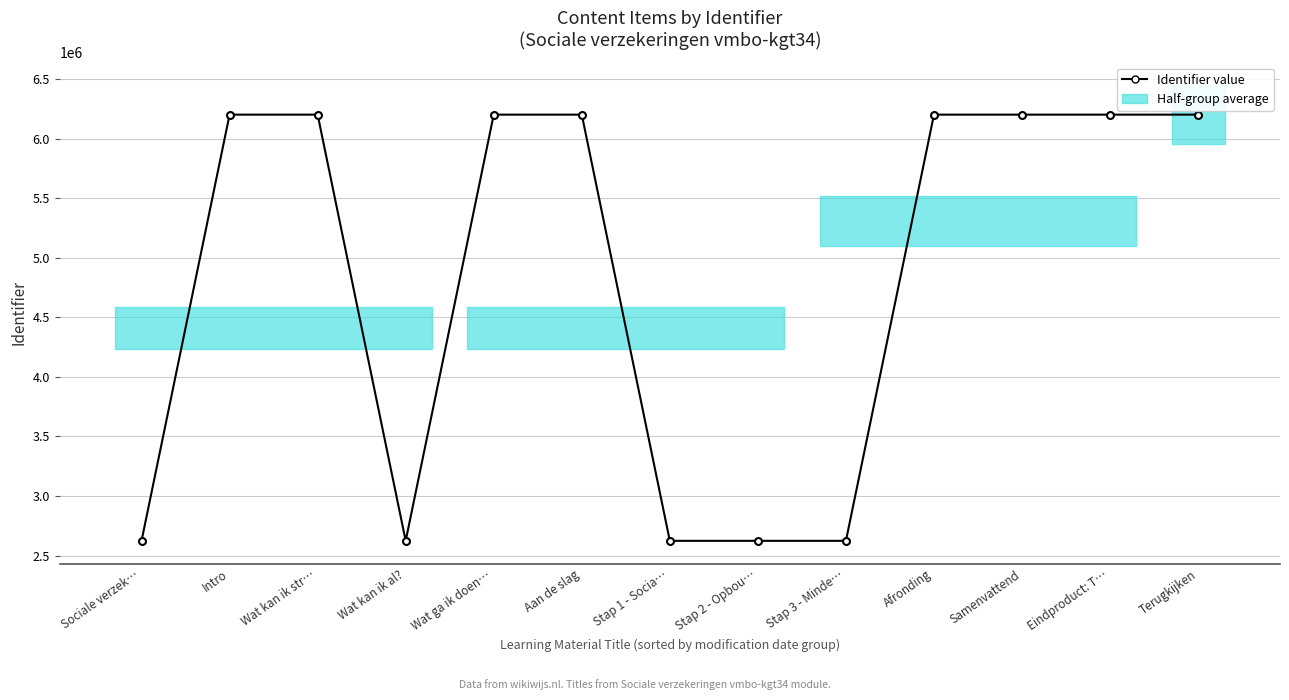

At which label does the data first exceed 6200453?

Wat ga ik doen…